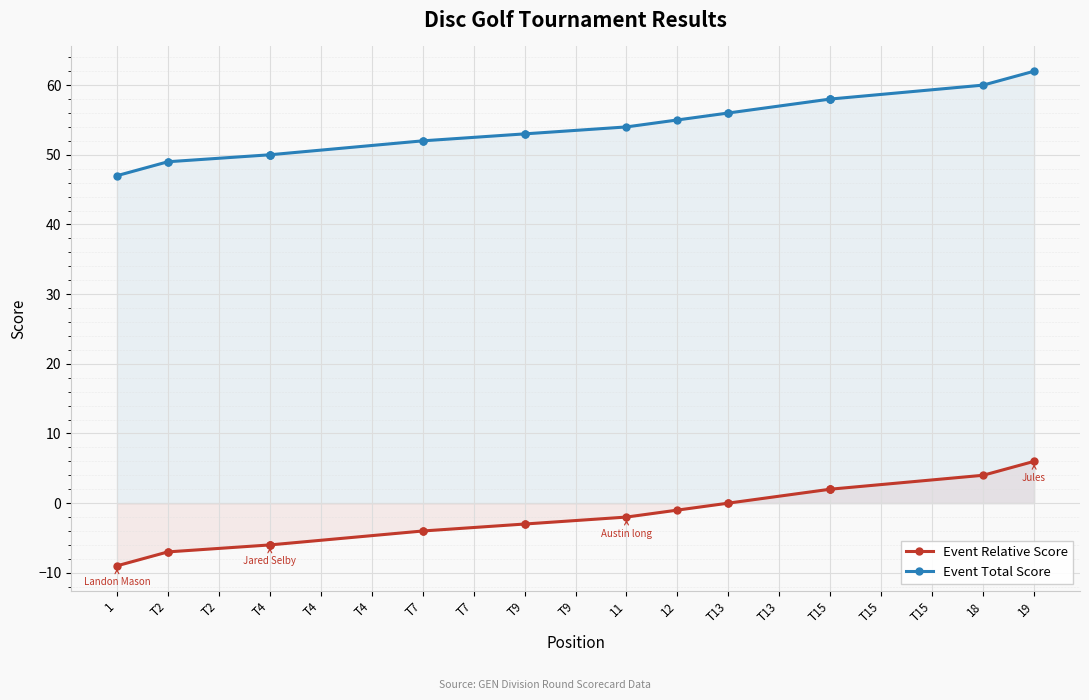

What is the difference between the highest and lowest values at T7?

56